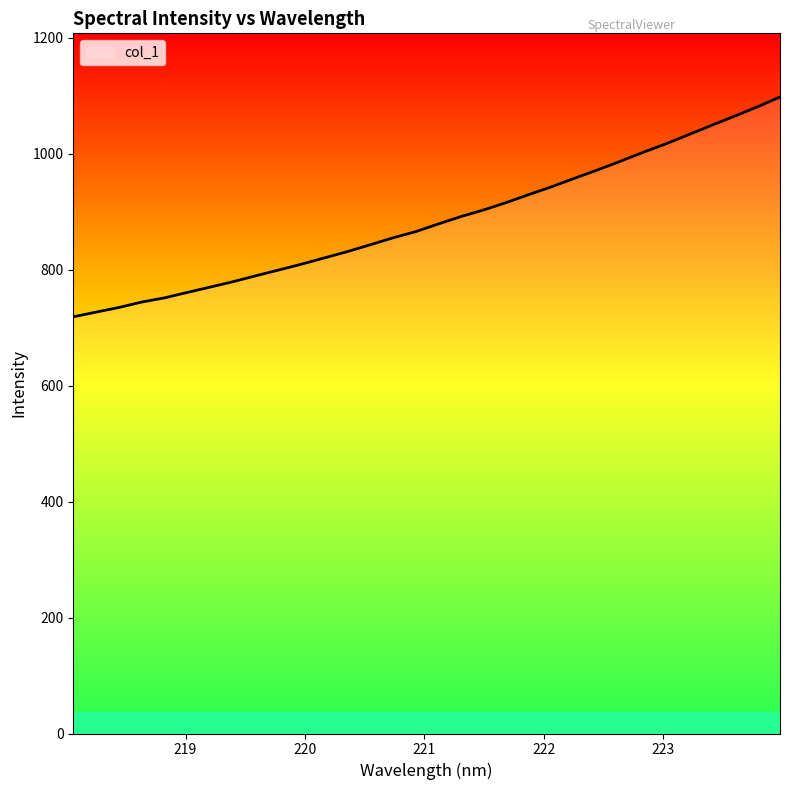

What is the difference between the maximum and minimum values?

379.3